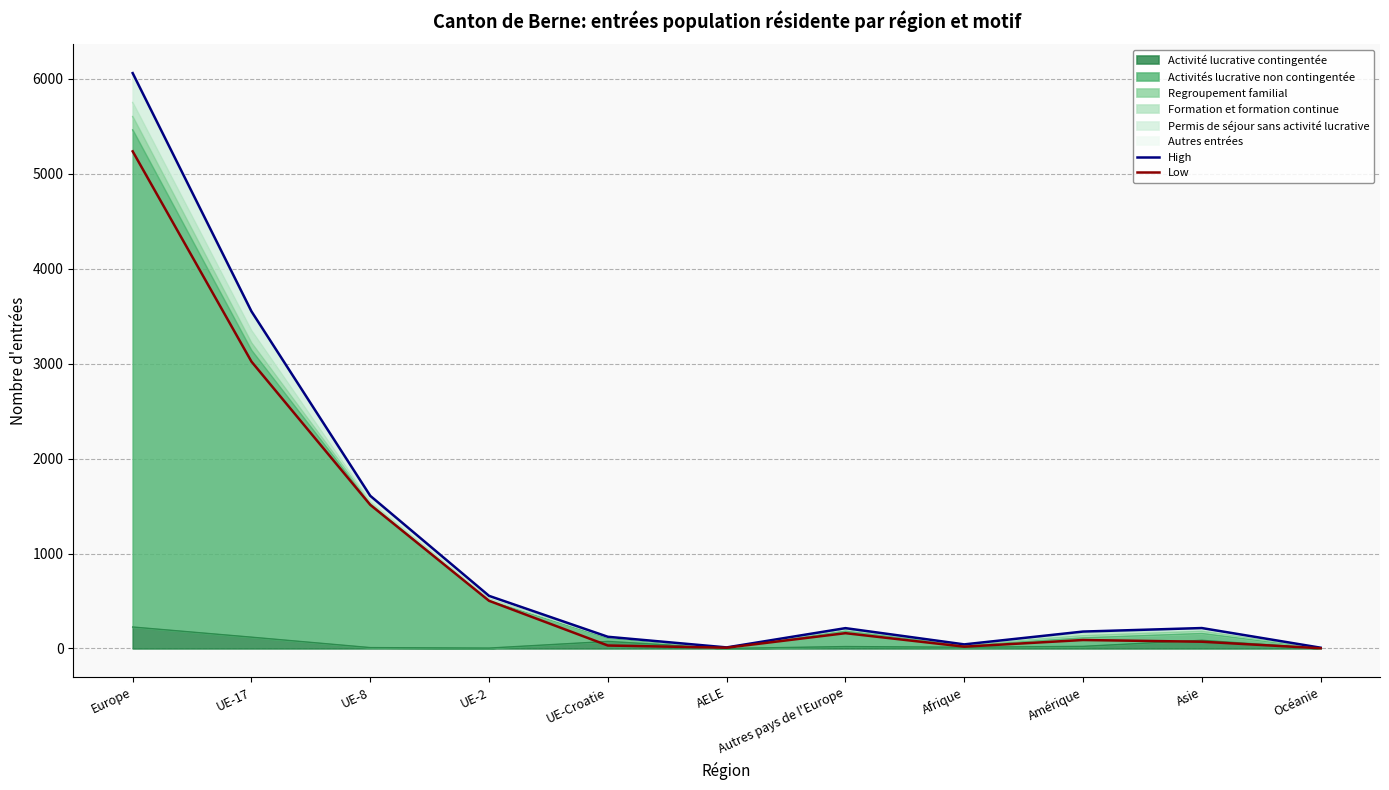

True or false: High has a value of 163 at UE-Croatie.

False